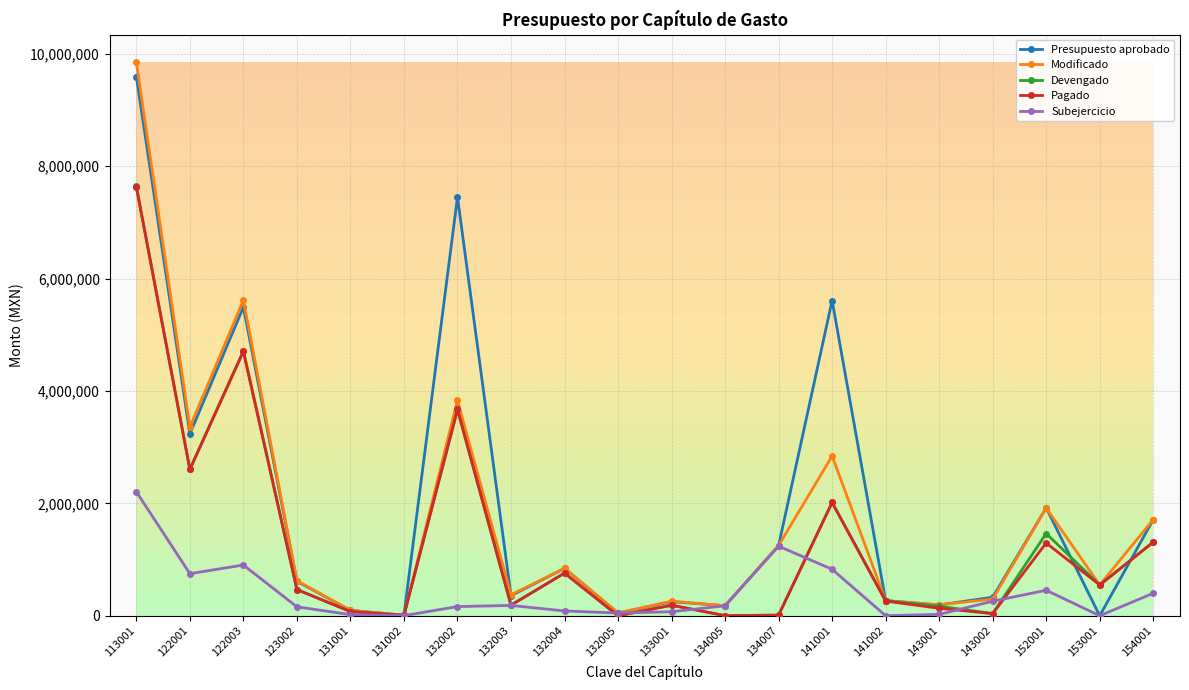

The value of Presupuesto aprobado at 141001 is 5610965.0. True or false?

True